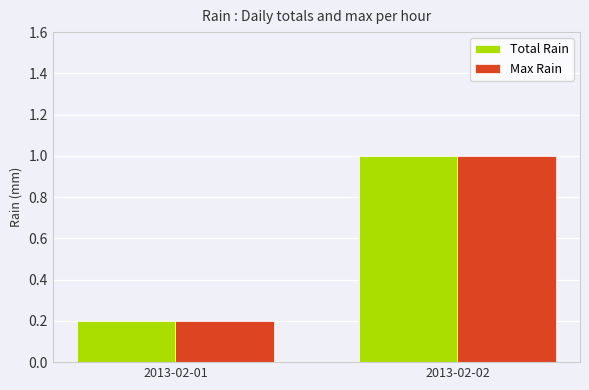

What is the sum of all Max Rain values?

1.2